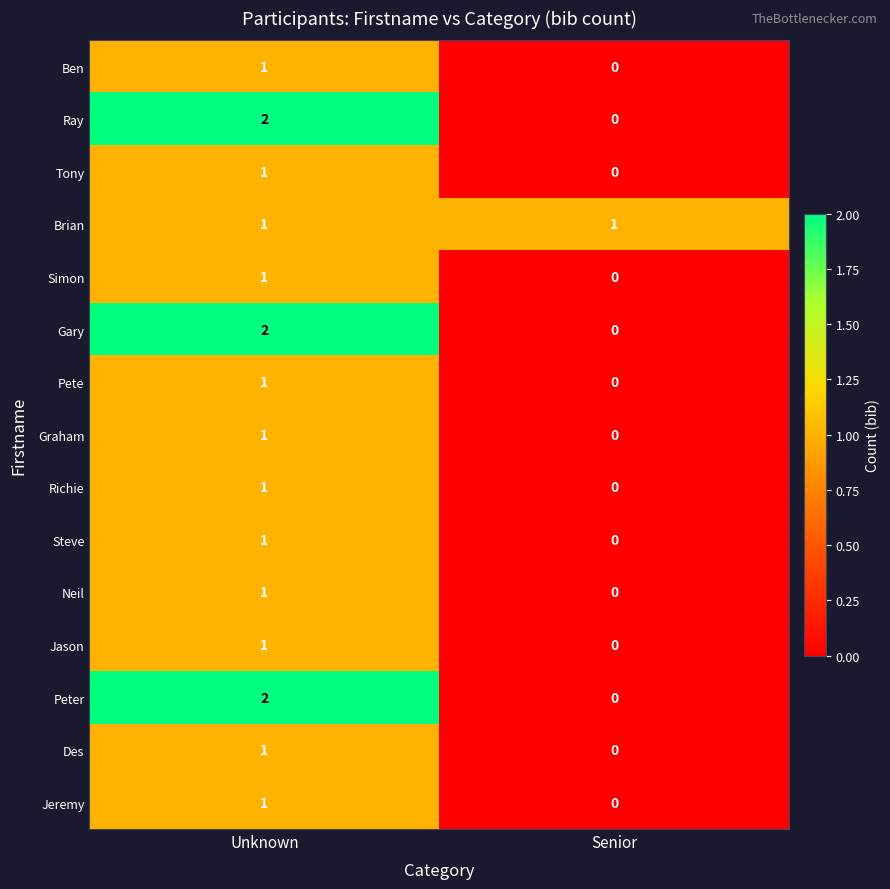

Which category has the lowest value in the Ray series?

Senior